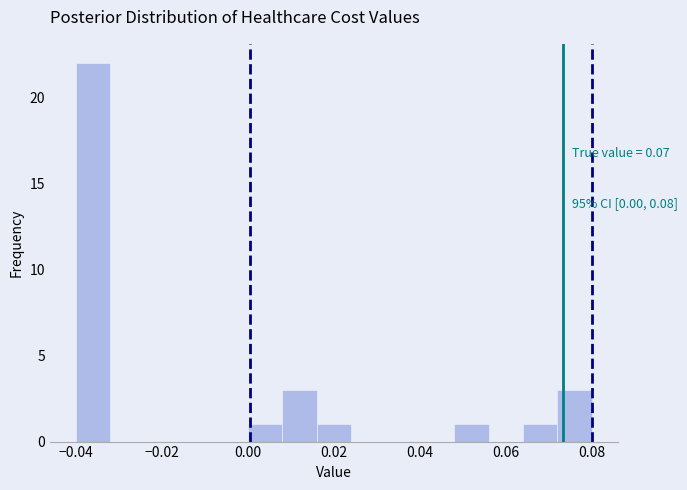

Which range on the x-axis has the tallest bar?

-0.040 to -0.032